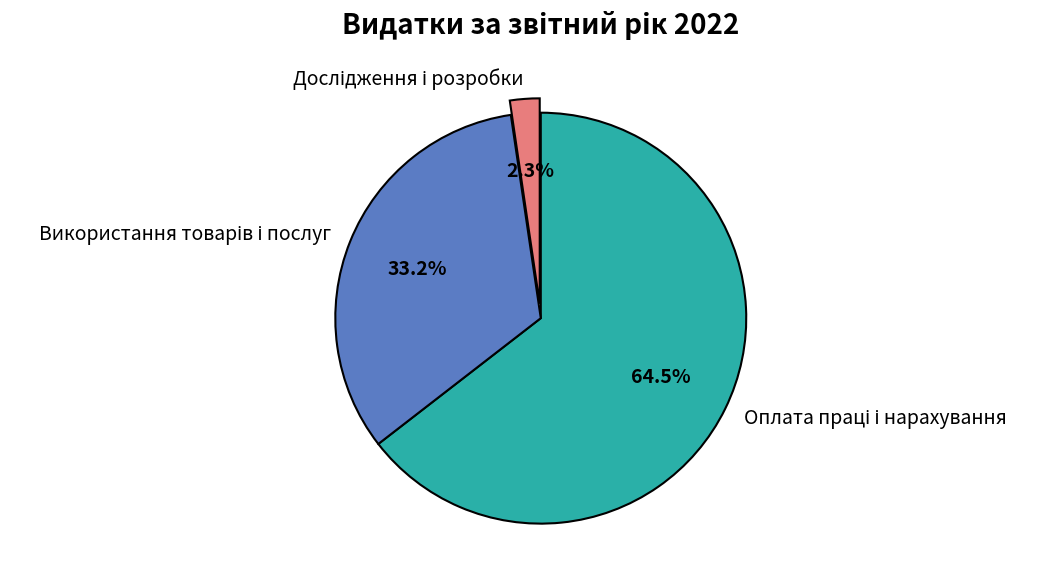

Is there any slice that represents more than half of the pie?

Yes